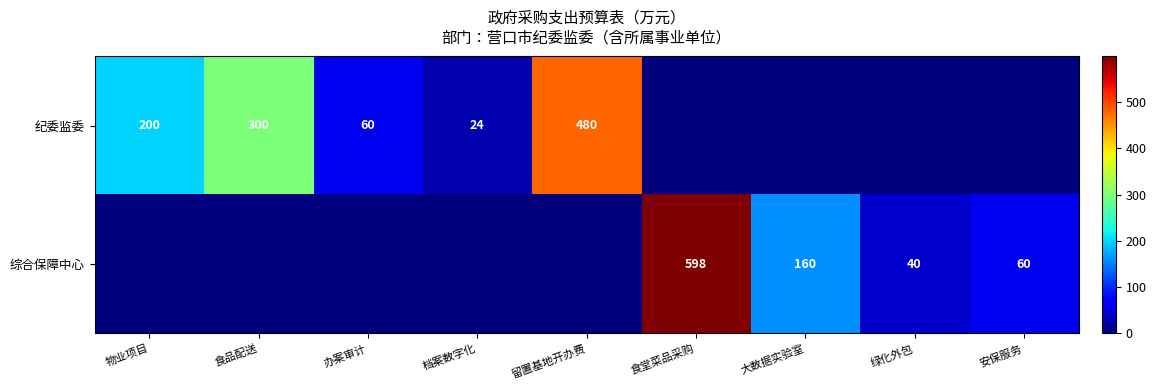

What is the total value across all series at 食堂菜品采购?

598